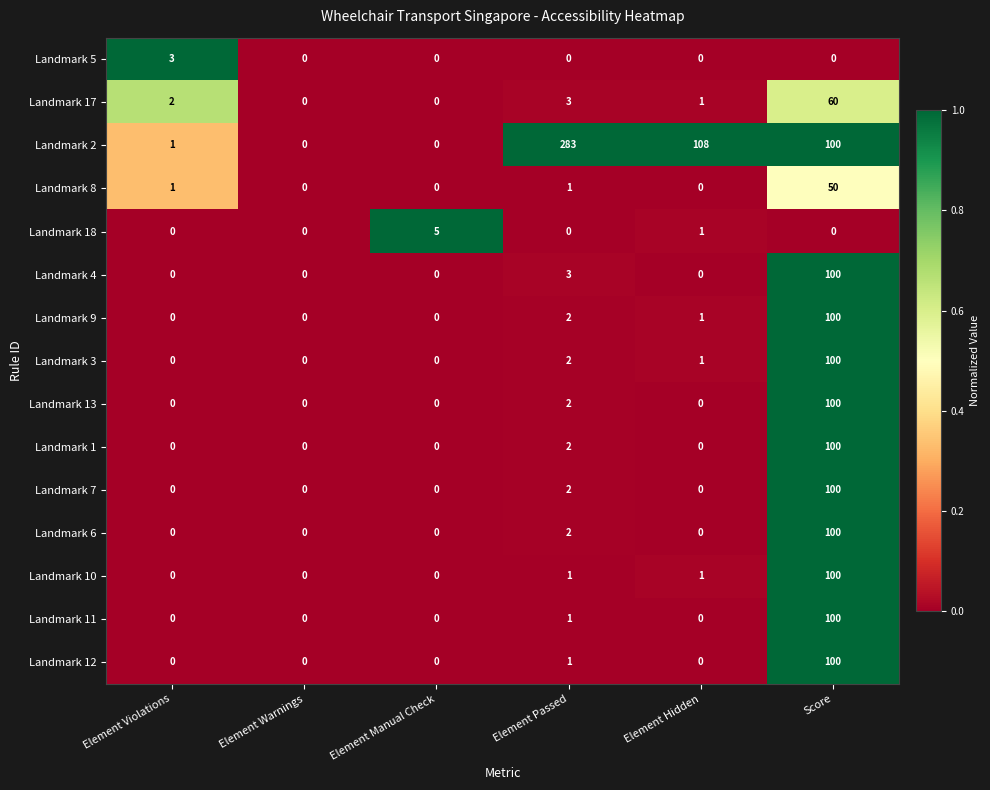

The value of Landmark 12 at Score is 100. True or false?

True